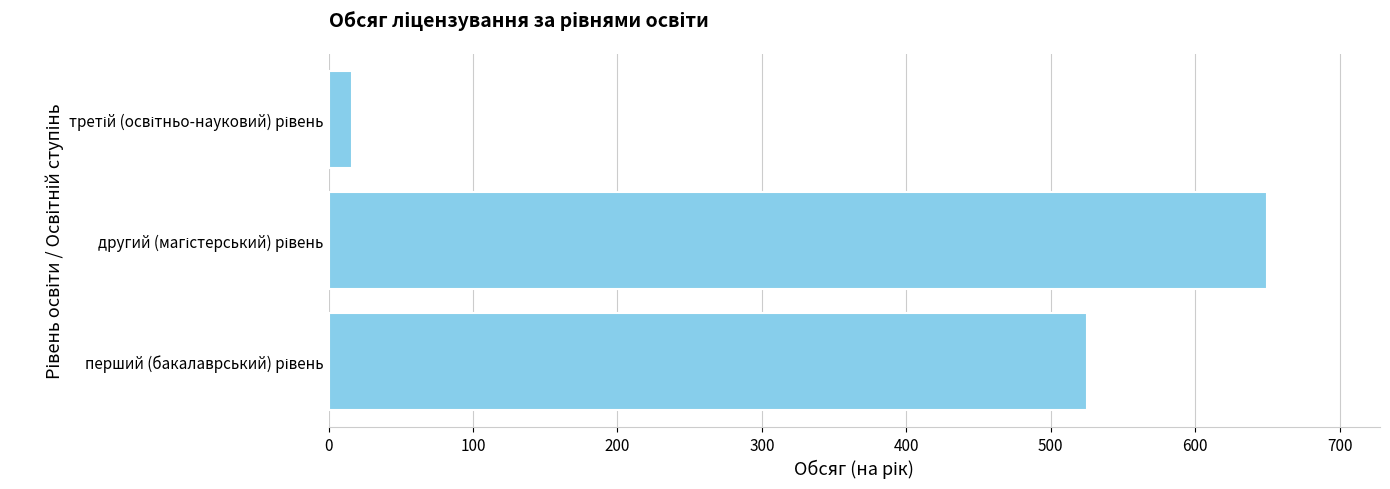

What is the difference between the maximum and second lowest values?

125